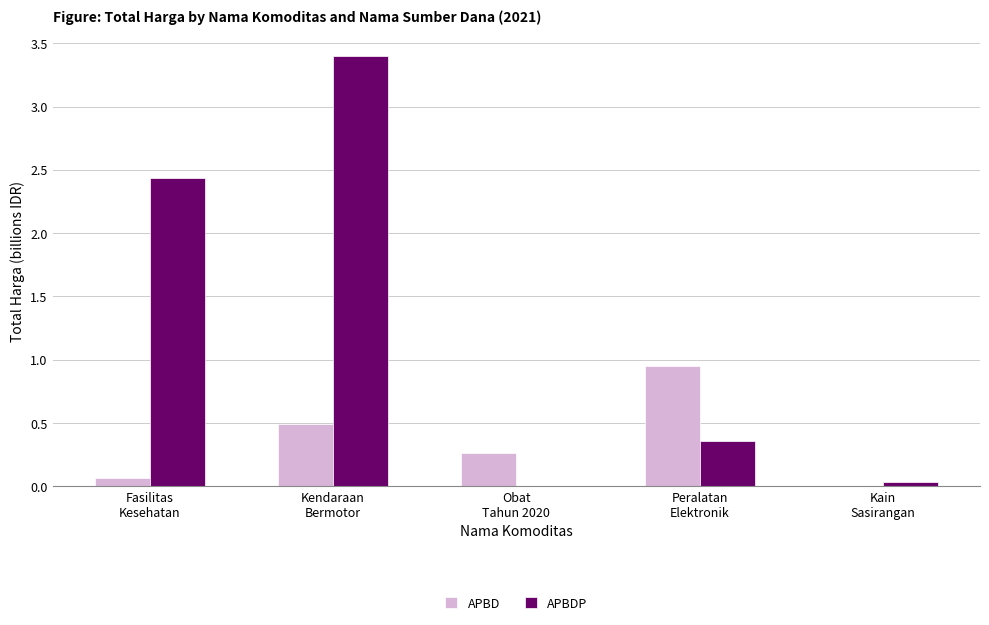

What is the greatest value displayed?

3.4